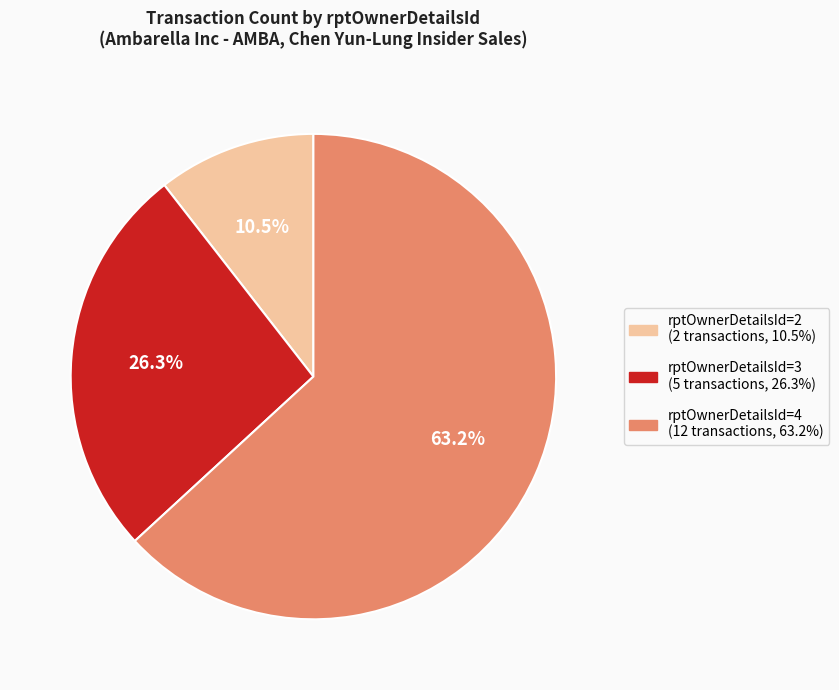

Rank the categories by value from lowest to highest.

rptOwnerDetailsId=2, rptOwnerDetailsId=3, rptOwnerDetailsId=4